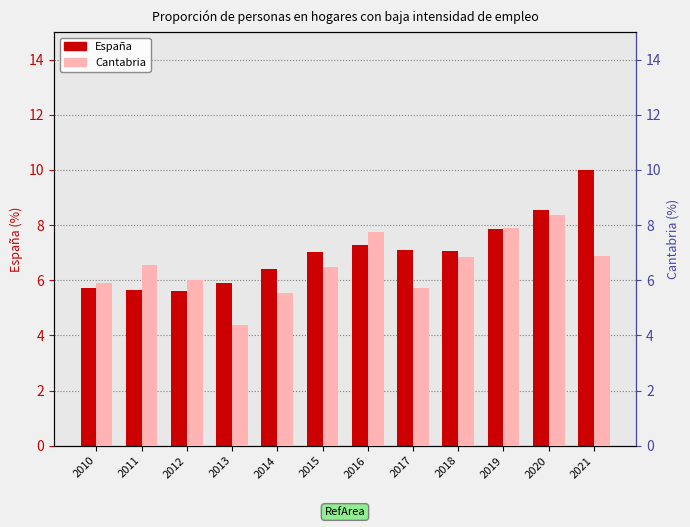

True or false: España has a value of 5.9 at 2013.

True